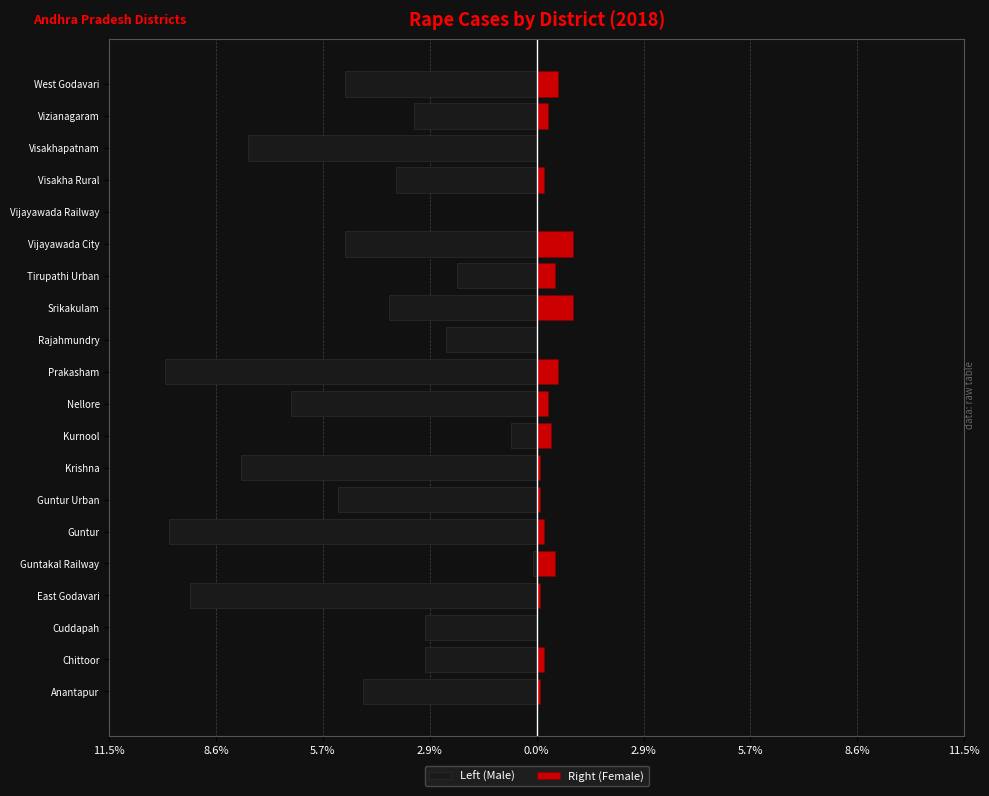

What is the difference between the maximum and minimum values in the Left (Male) series?

10.0